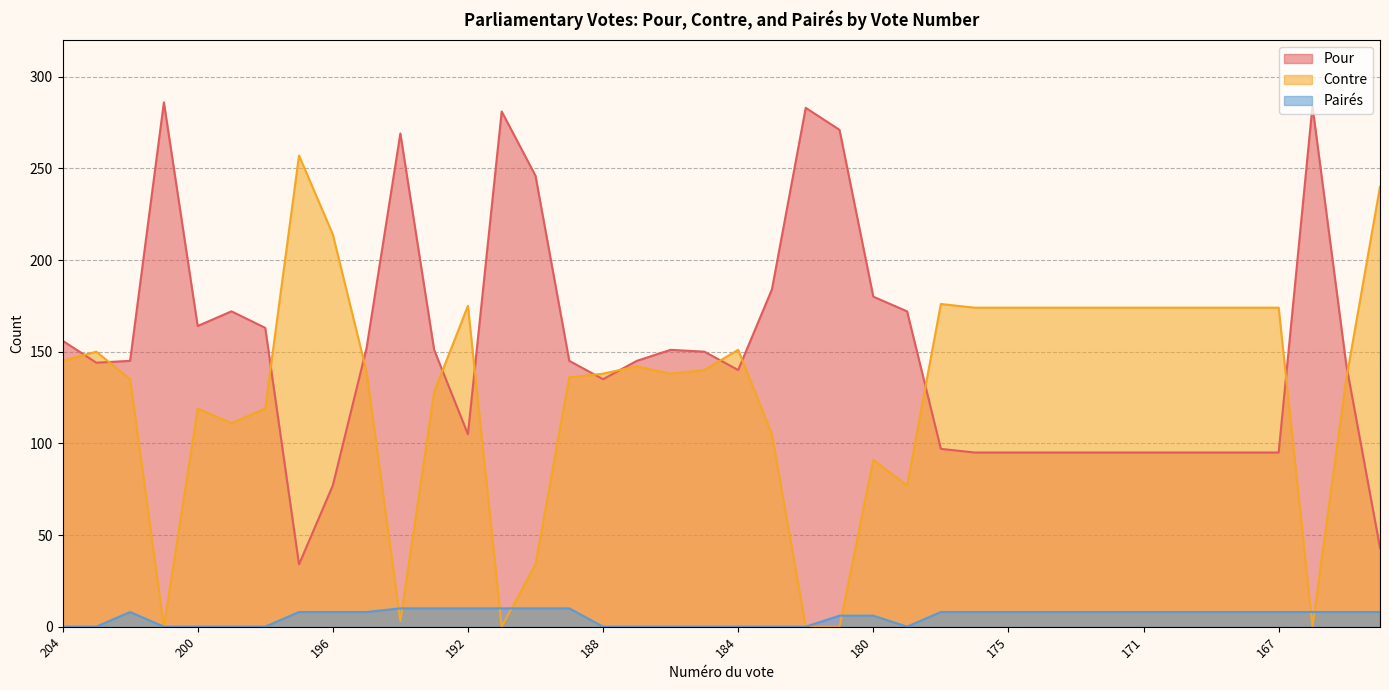

The Contre series shows 84 at 165. True or false?

False